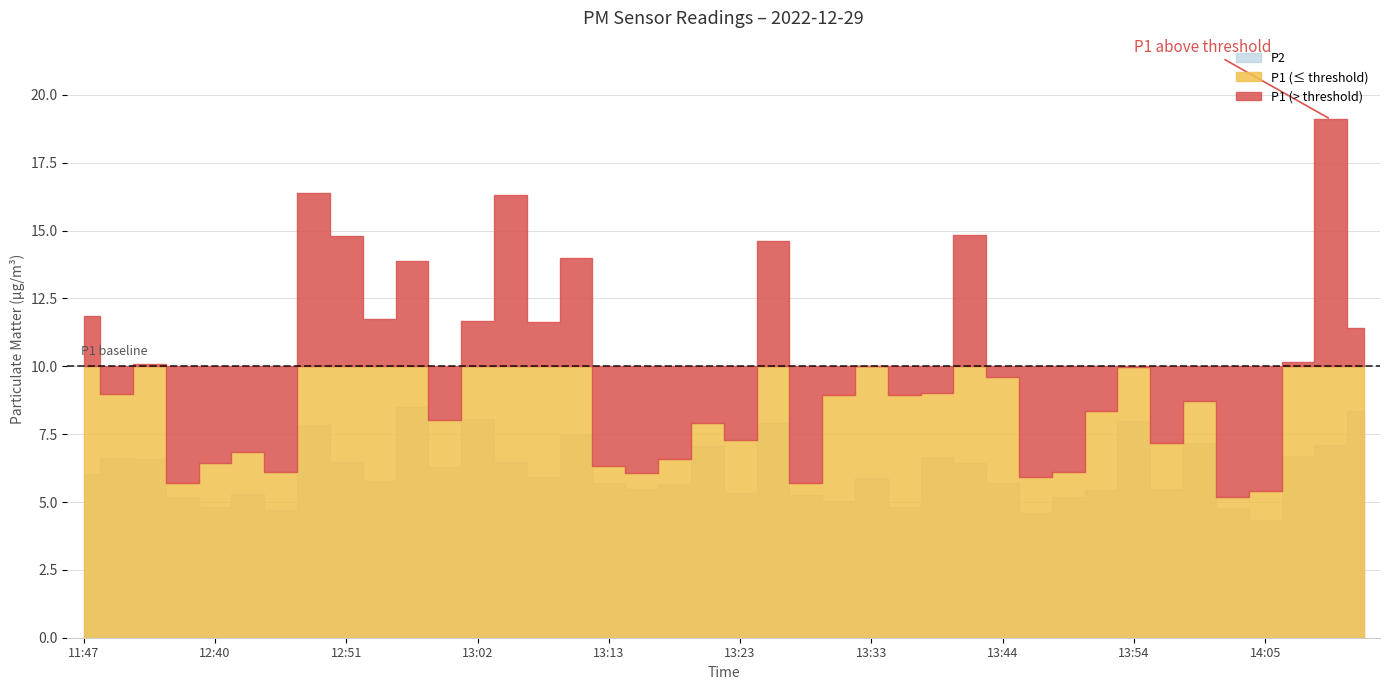

What is the total value across all series at 13:07?

17.6